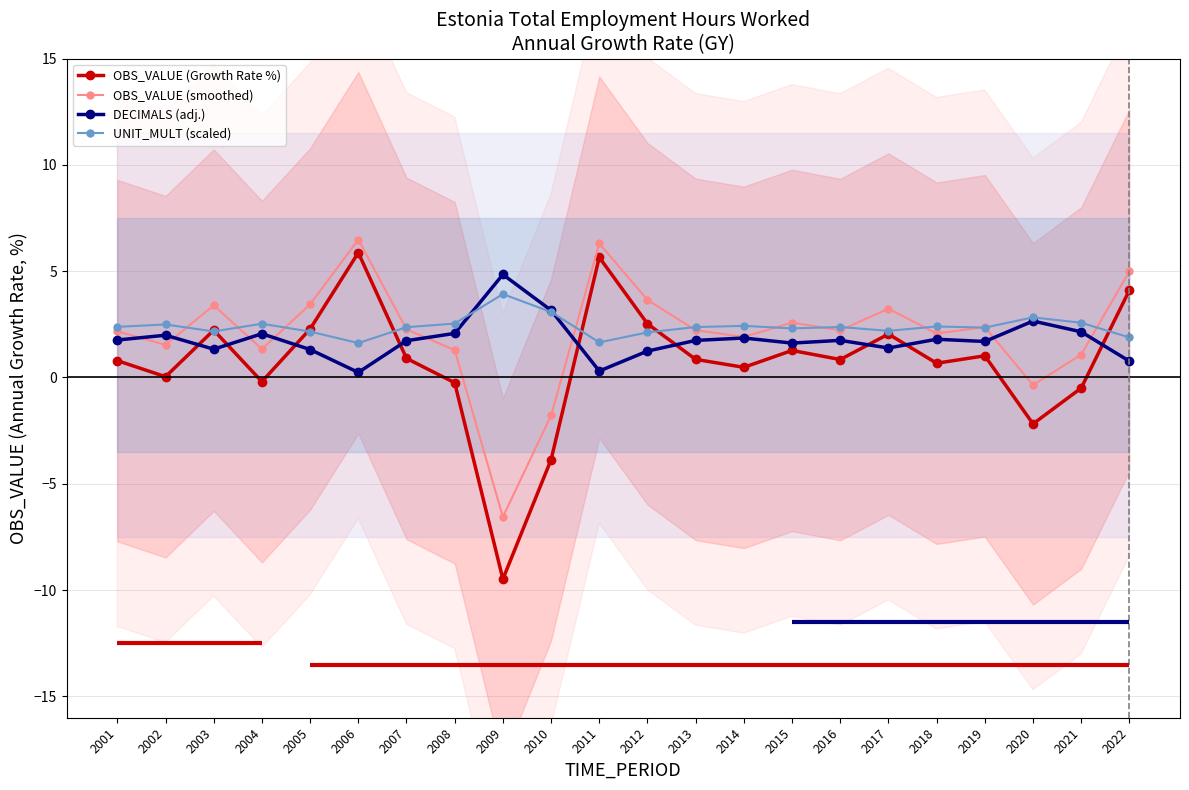

The OBS_VALUE (Growth Rate %) series shows 8.3 at 2006. True or false?

False